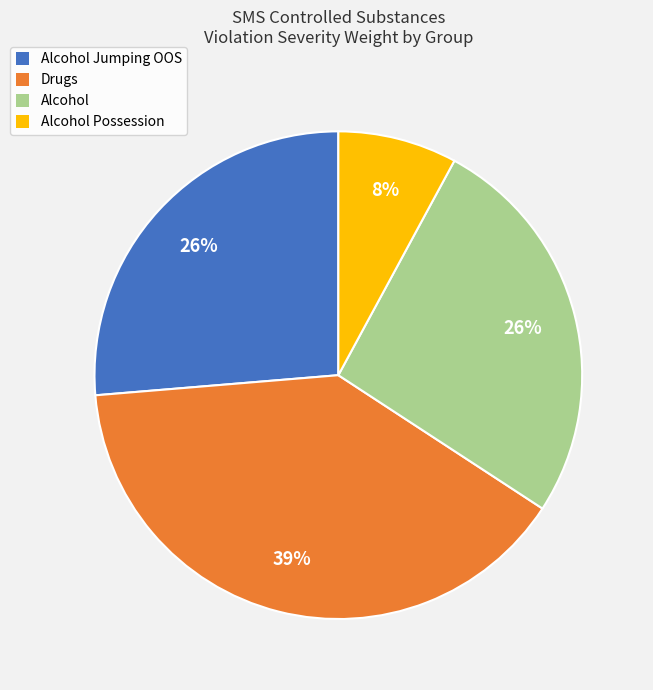

The Alcohol Possession slice represents 8% of the pie. True or false?

True